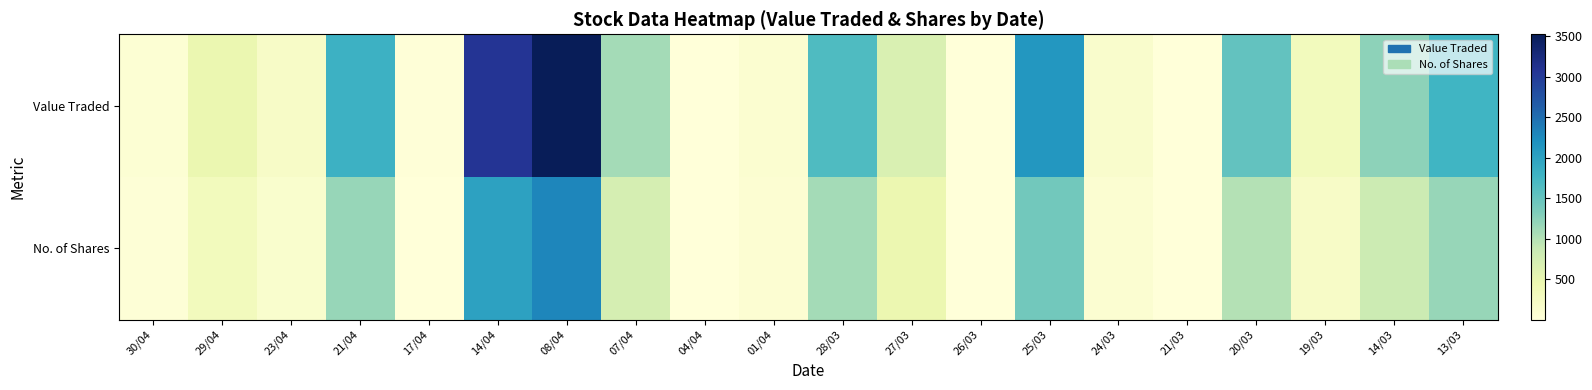

What is the difference between the highest and lowest values at 19/03?

306